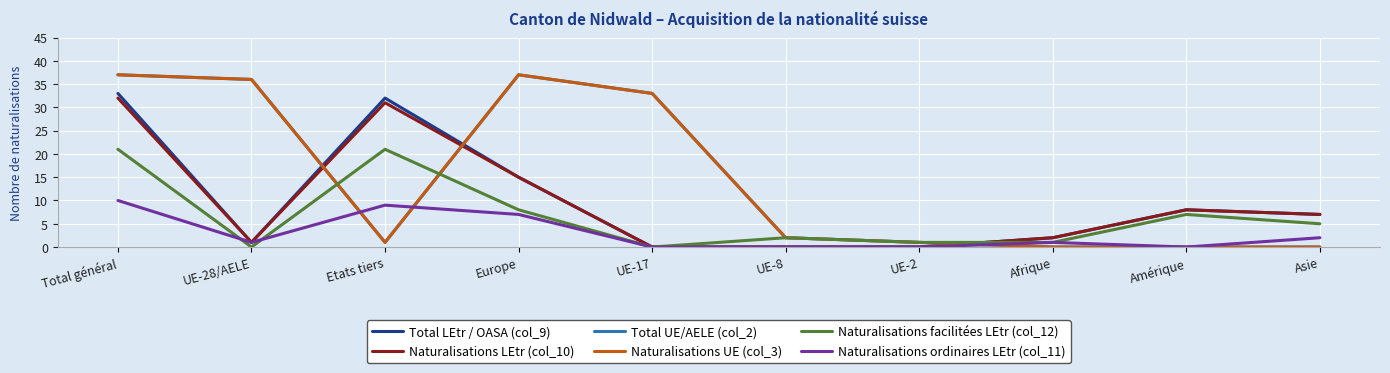

What is the difference between the highest and lowest values at UE-17?

33